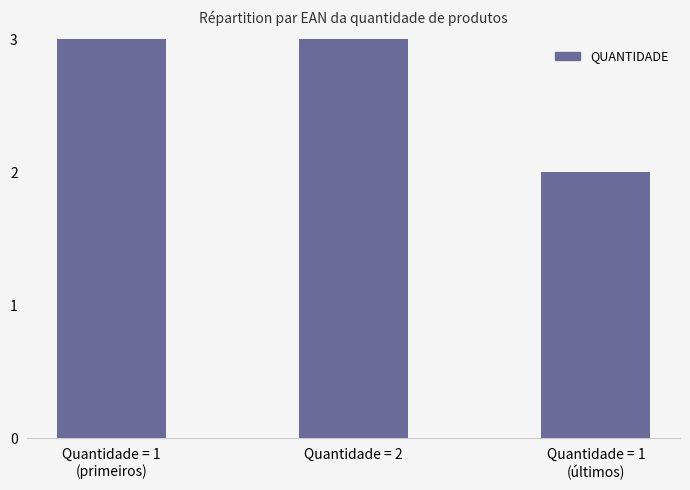

How many bars are there in total?

3